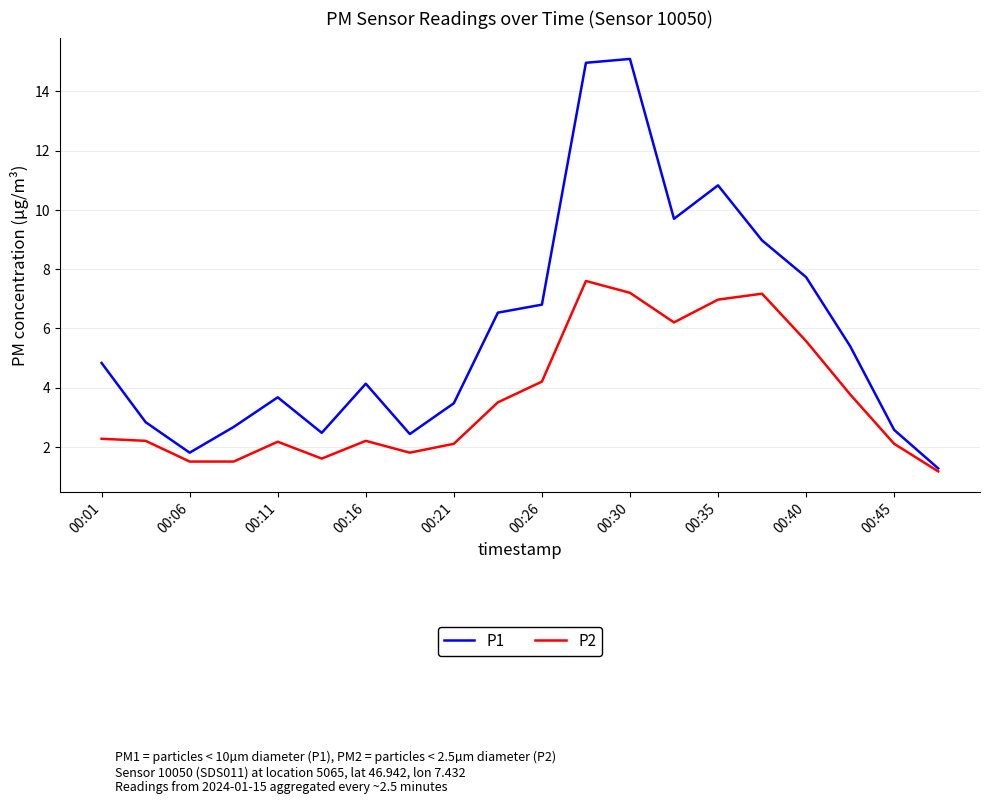

What is the difference between the maximum and minimum values in the P1 series?

13.8